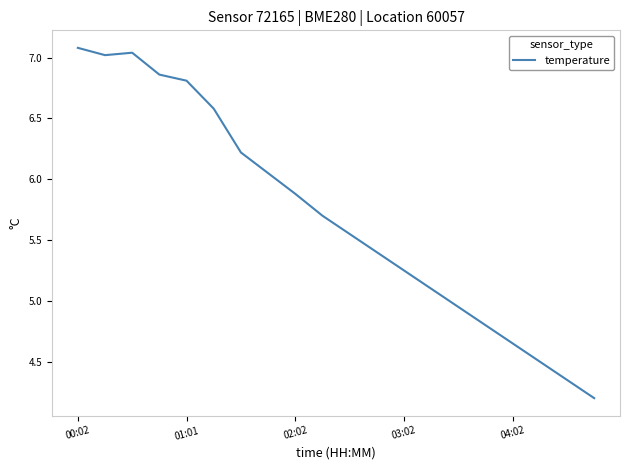

What is the minimum value shown in the chart?

4.2